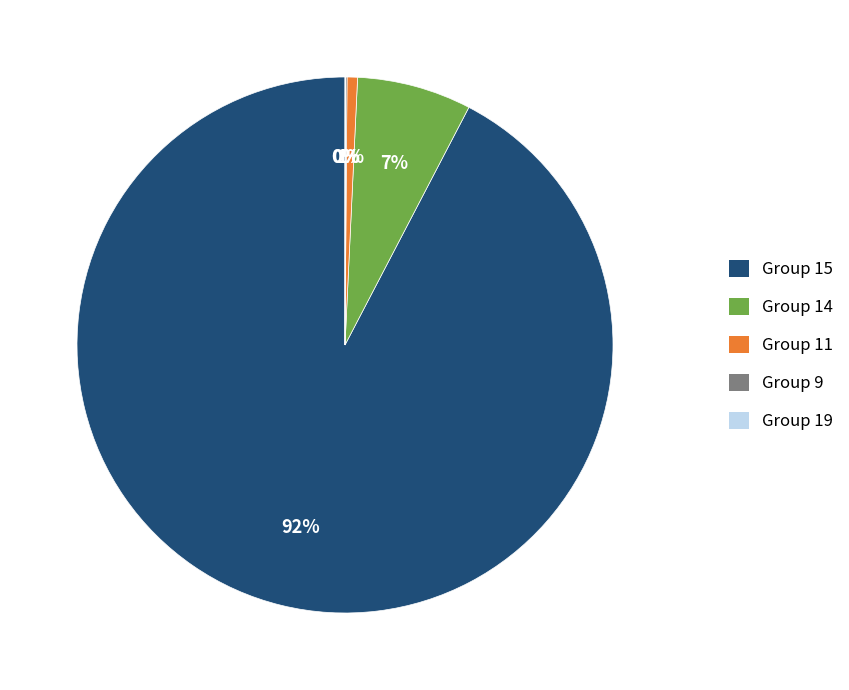

Combined, do Group 11 and Group 15 account for over 50%?

Yes